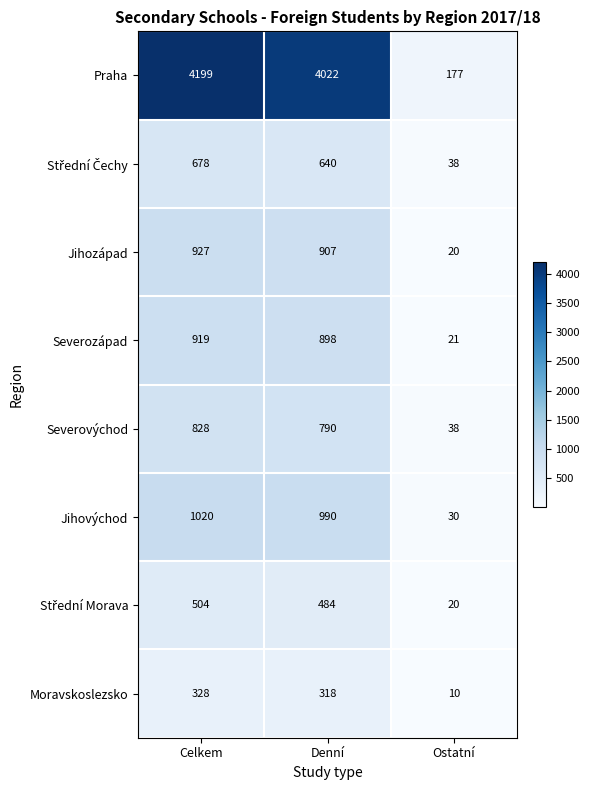

Is it true that Jihovýchod equals 990 at Denní?

True